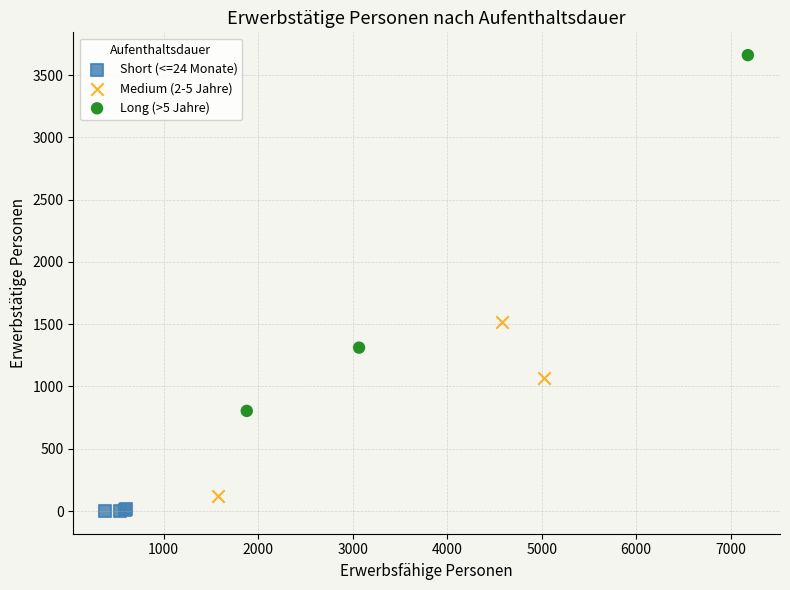

Which series contains the lowest Y value?

Short (<=24 Monate)